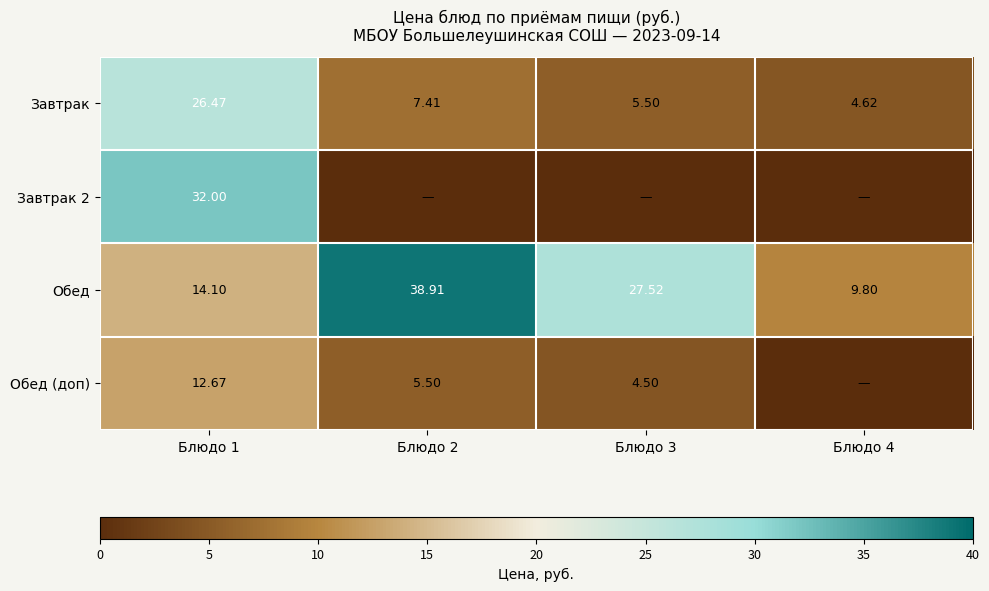

What is the sum of the Завтрак values at Блюдо 4 and Блюдо 1?

31.1